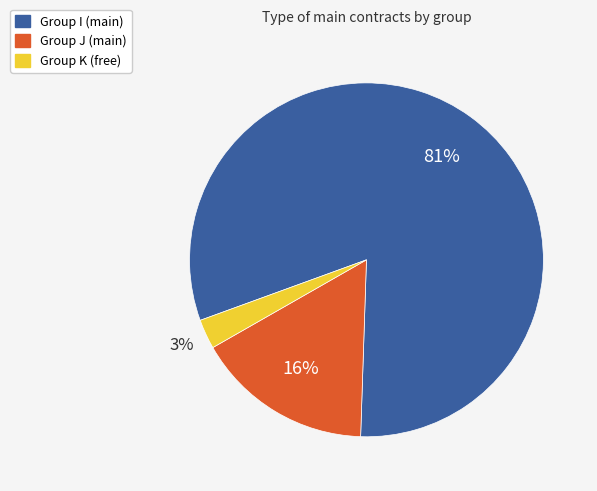

Does any single category account for the majority?

Yes